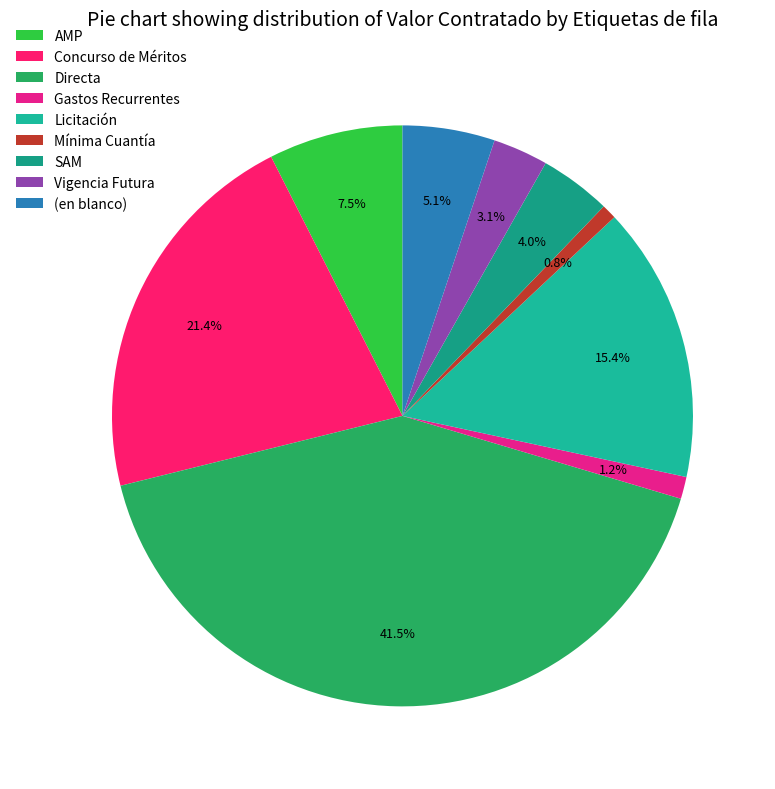

How many slices are in this pie chart?

9